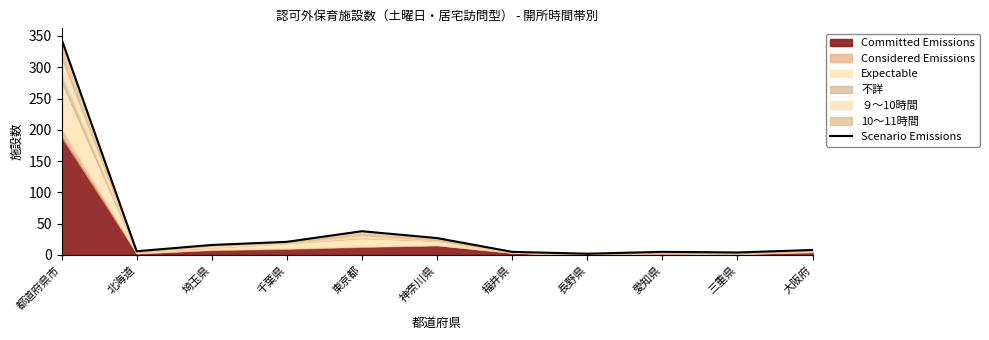

Reading right to left, extract all data points from this chart.

大阪府=8	三重県=4	愛知県=5	長野県=2	福井県=5	神奈川県=27	東京都=38	千葉県=21	埼玉県=16	北海道=6	都道府県市=345